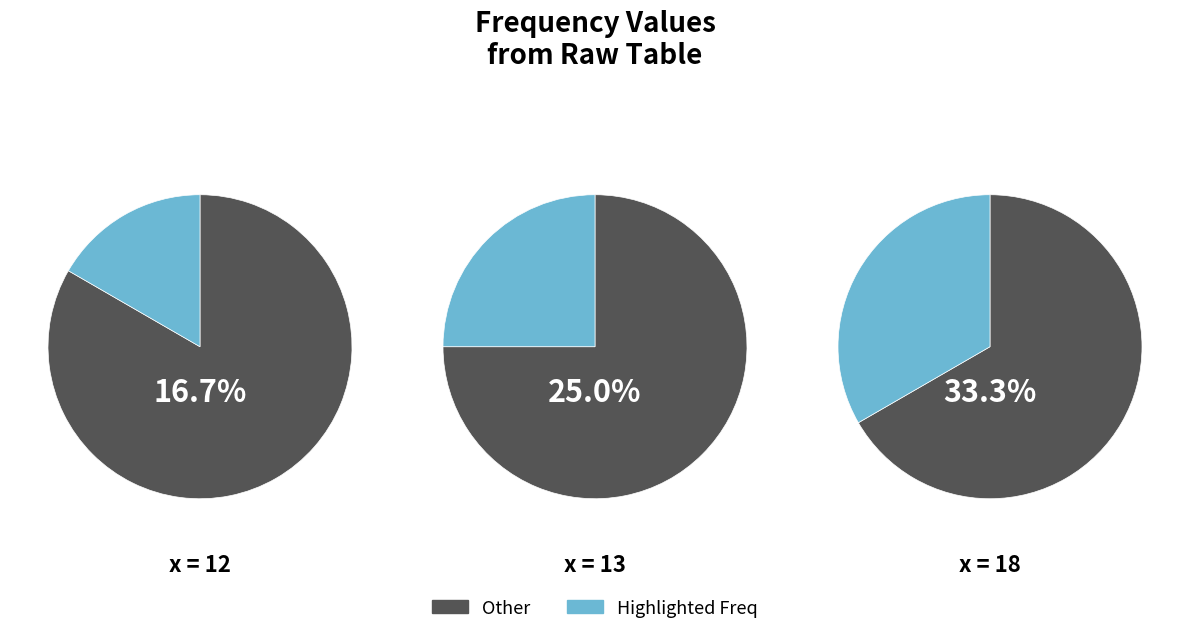

Between 13 and 12, which is larger?

13